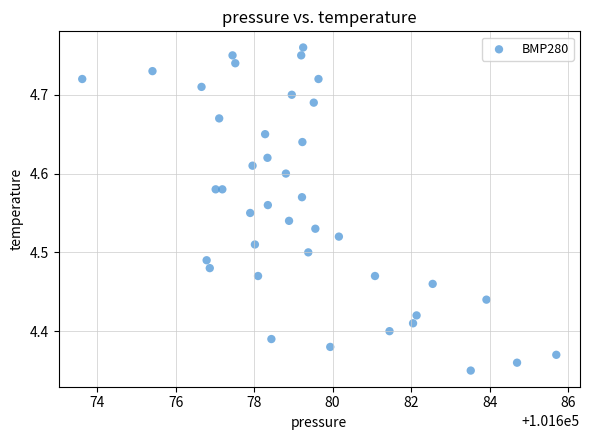

What is the range of Y values (max minus min)?

0.4